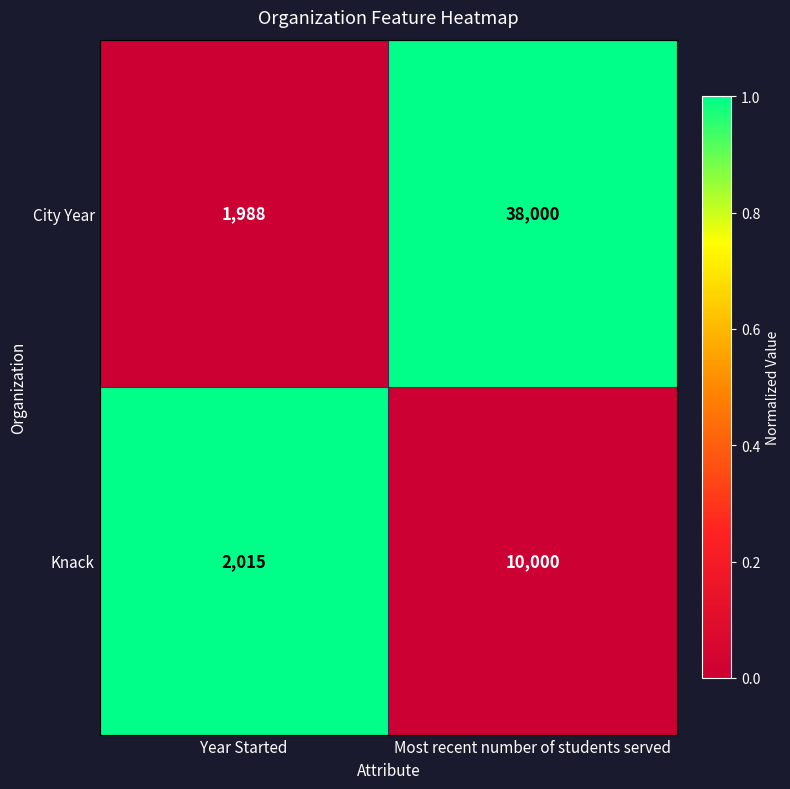

Which category has the lowest value across all series?

Year Started